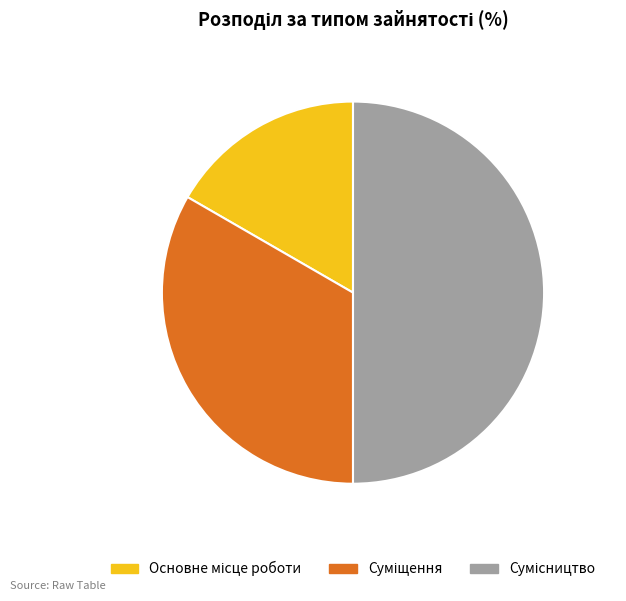

The Сумісництво slice represents 50% of the pie. True or false?

True